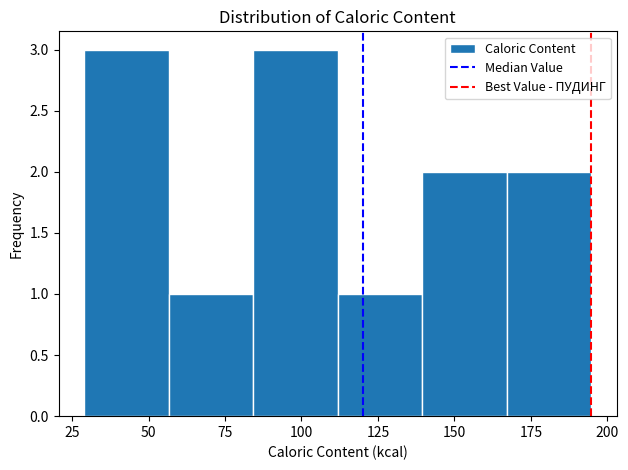

Reading left to right, transcribe this chart: for each bar, give the range it covers on the x-axis and its height. Neither the bar edges nor the heights are printed on the chart, so give them approximately, as read against the axes.

30 to 55: 3
55 to 85: 1
85 to 110: 3
110 to 140: 1
140 to 165: 2
165 to 195: 2